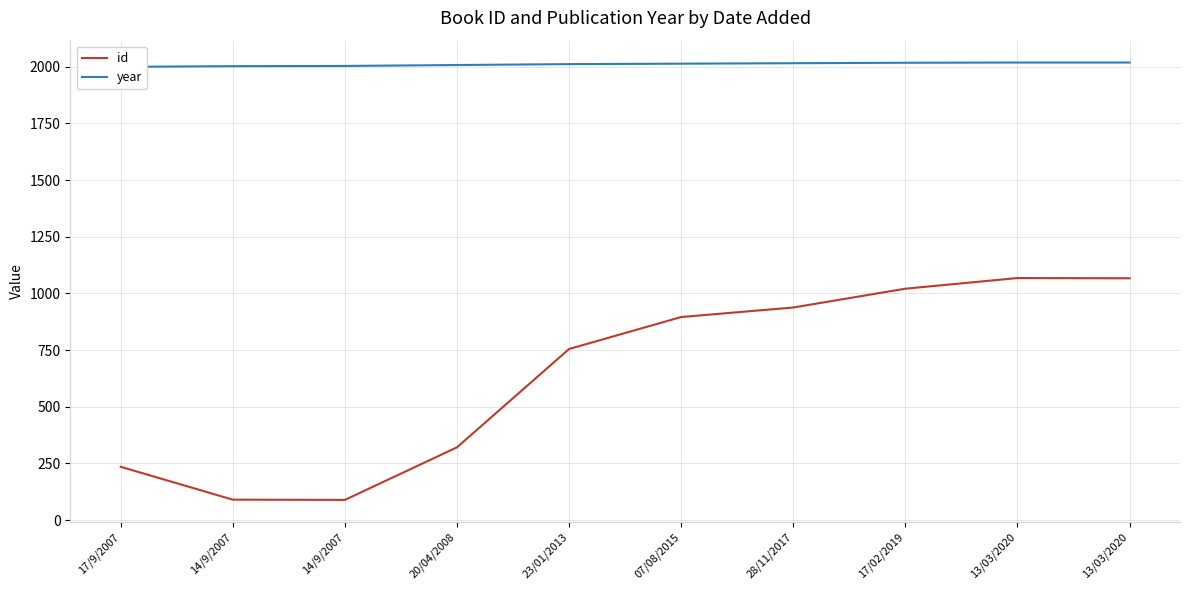

What is the label of the 7th point from the left?

28/11/2017